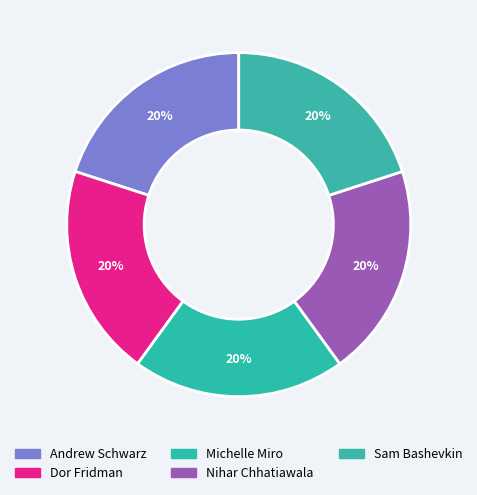

Which slice is the largest?

Dor Fridman